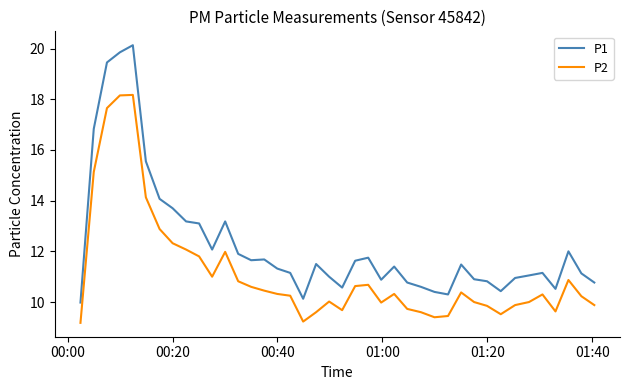

List the series in order of their peak value, lowest first.

P2, P1